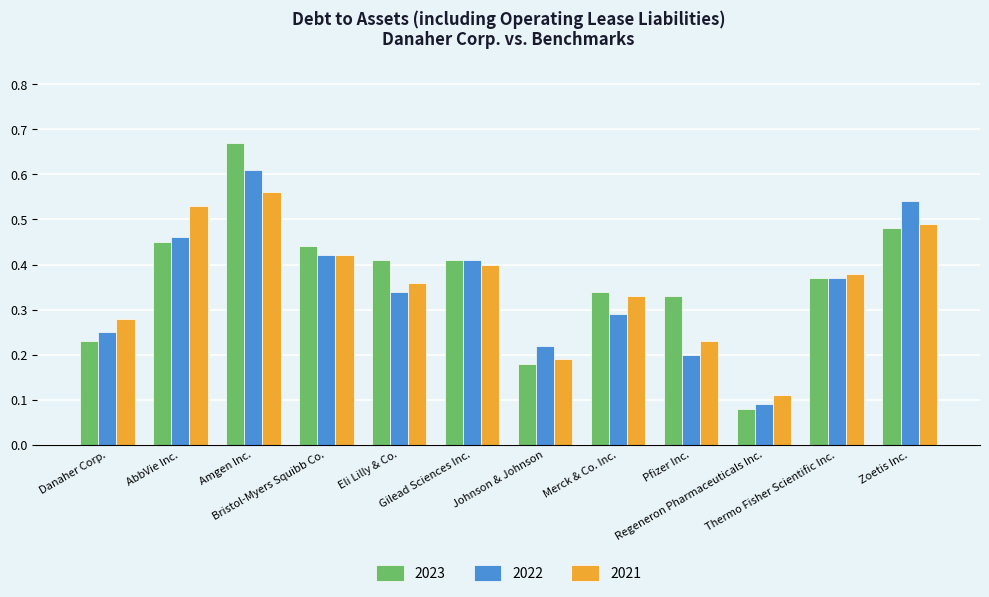

At which label is 2022 closest to 0?

Regeneron Pharmaceuticals Inc.